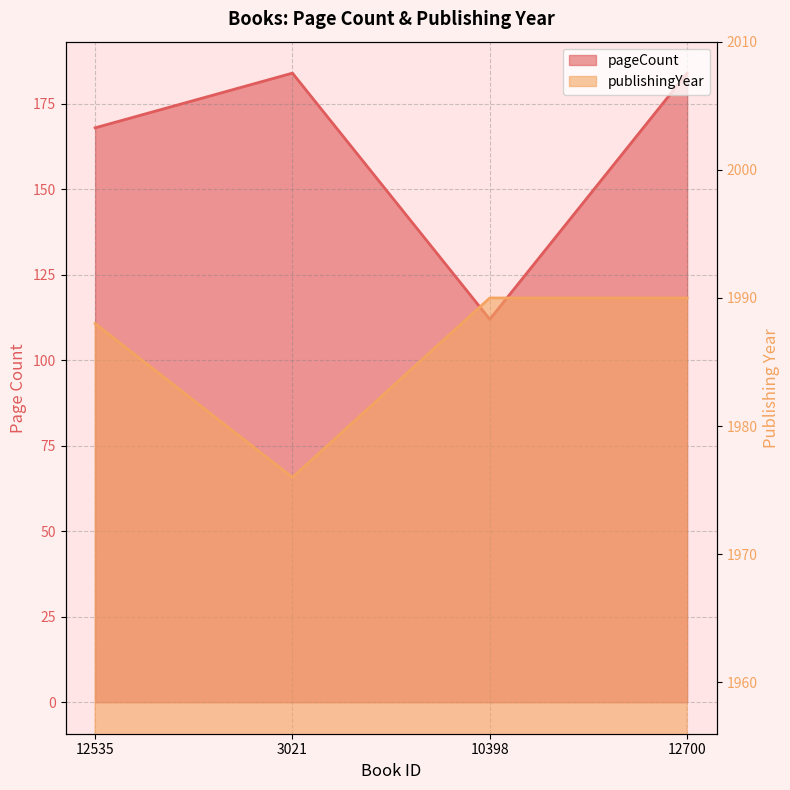

Rank the series by their average value, from highest to lowest.

publishingYear, pageCount